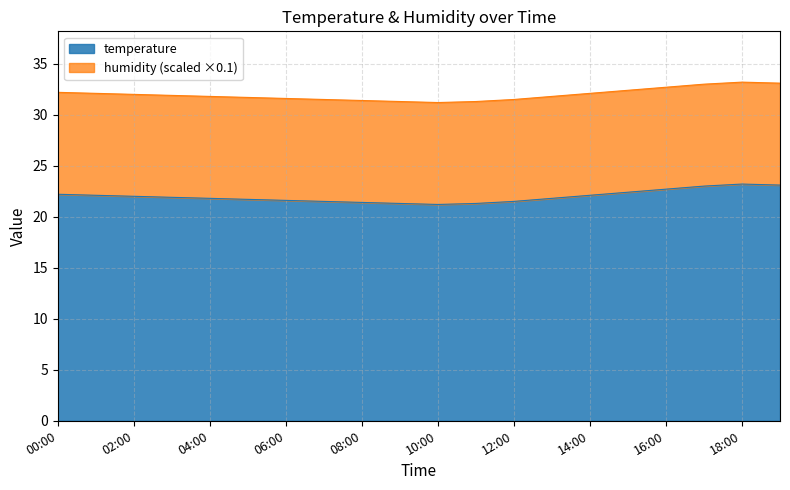

What is the smallest value displayed?

21.2